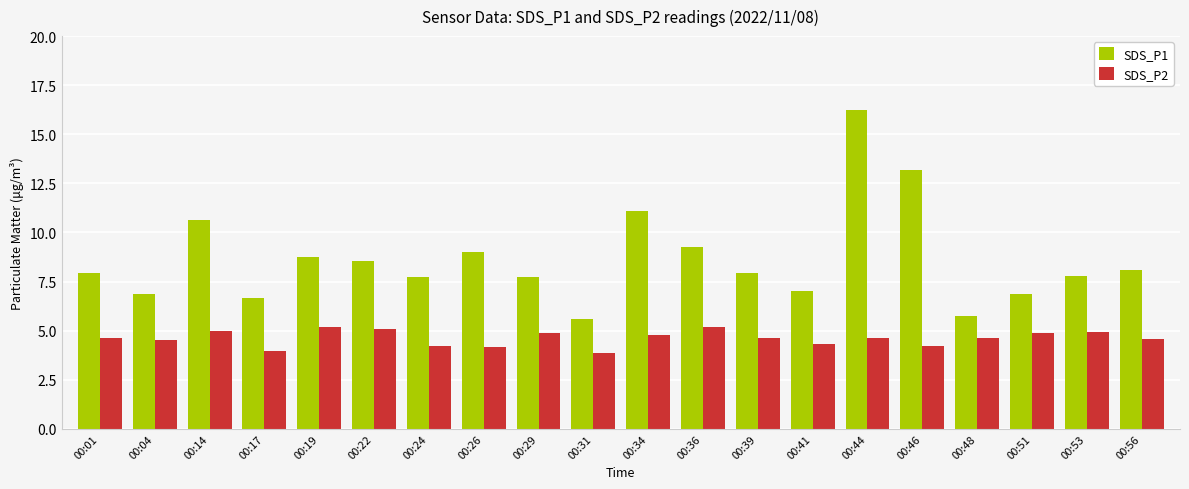

At which label does SDS_P1 reach its peak?

00:44